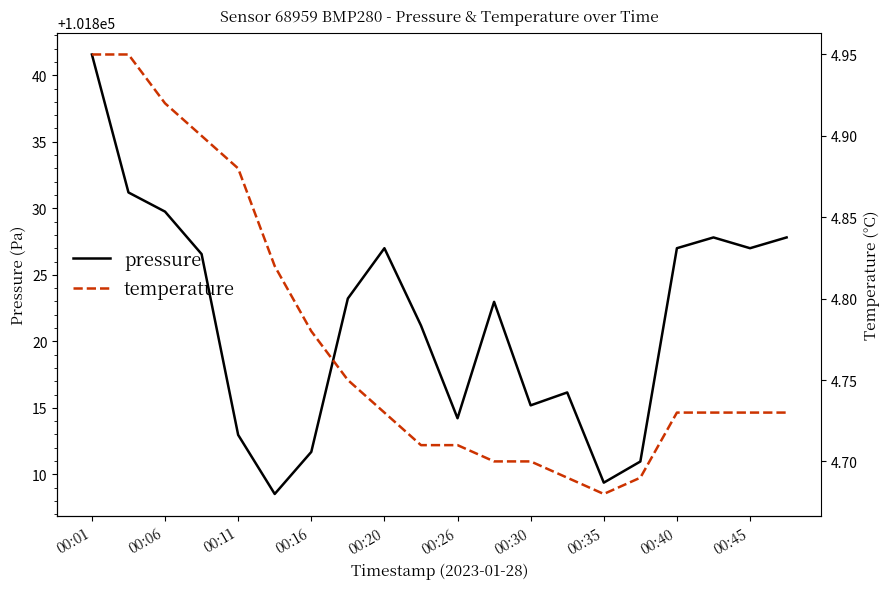

At which category is the sum across all series the highest?

00:01